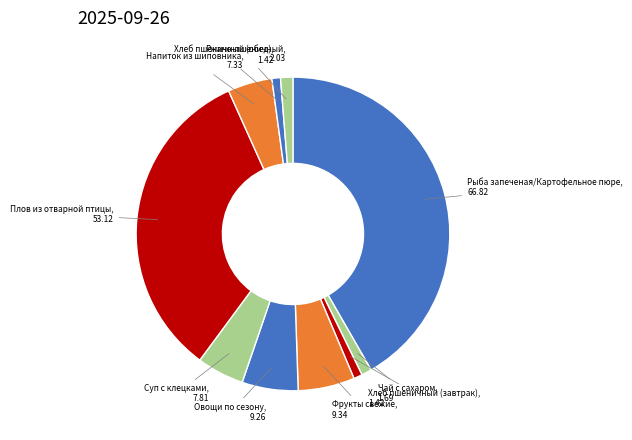

Do Ржано-пшеничный and Чай с сахаром together represent more than half of the pie?

No